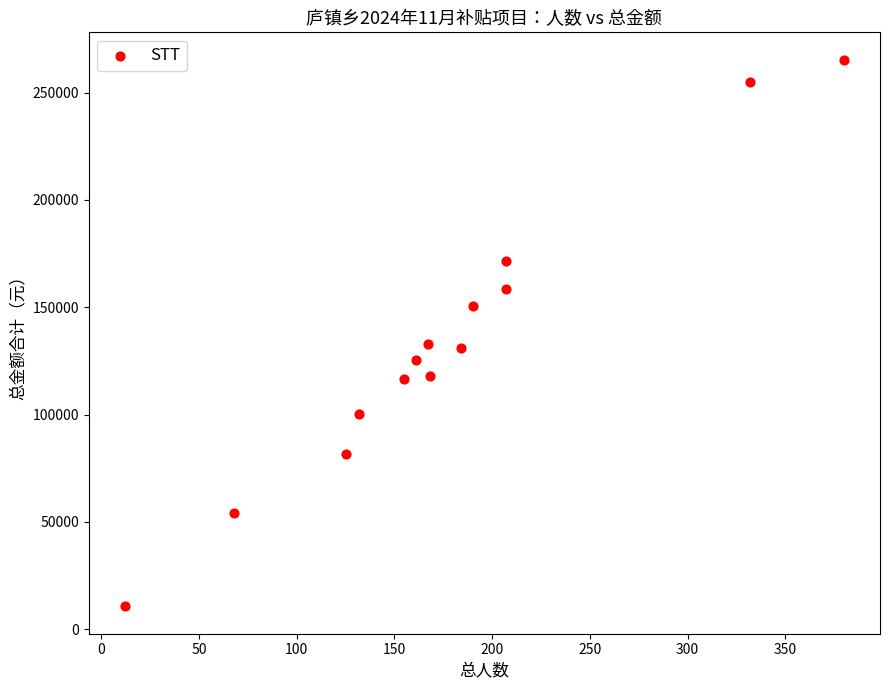

What is the range of Y values (max minus min)?

254768.6